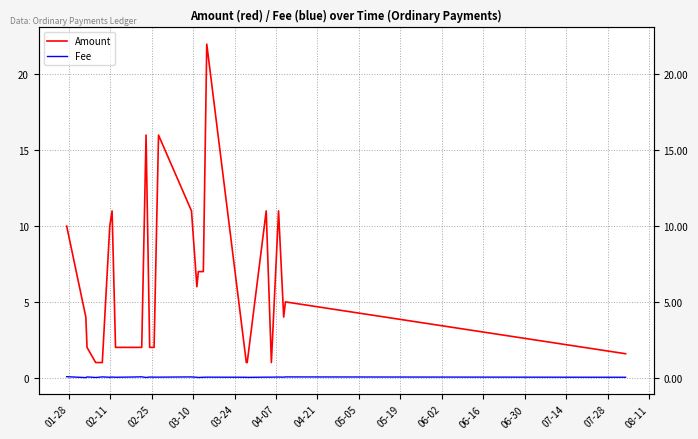

What is the value of the Fee point at the 10th from the left?

0.1